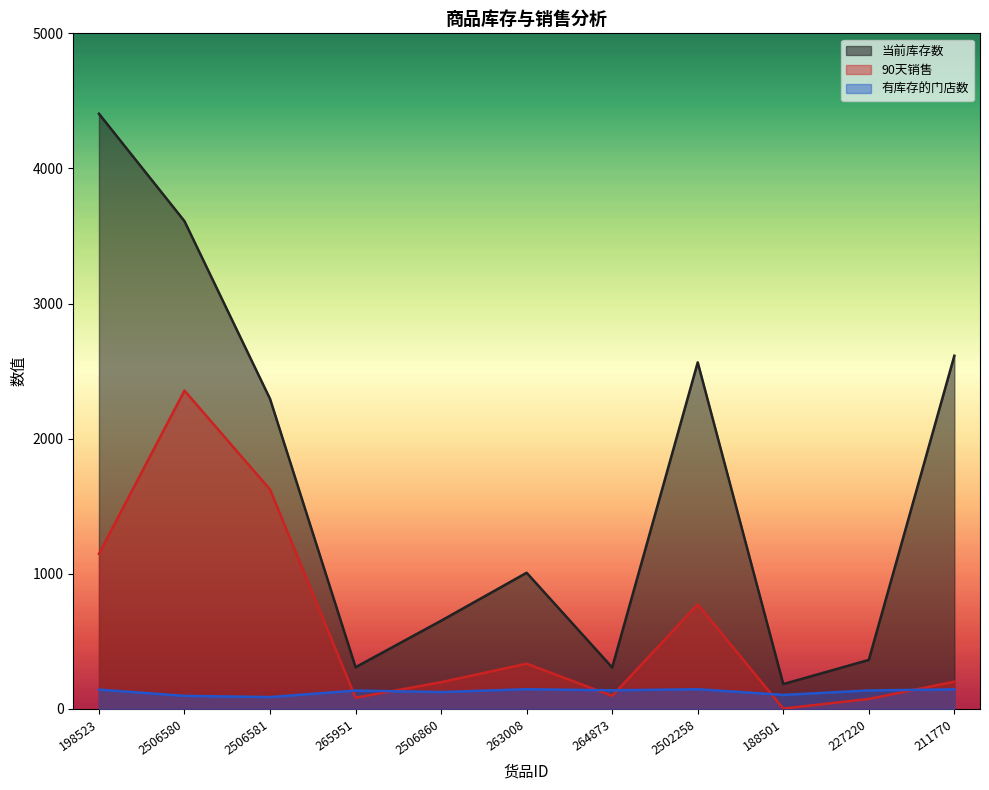

What is the sum of the 有库存的门店数 values at 2502258 and 2506580?

243